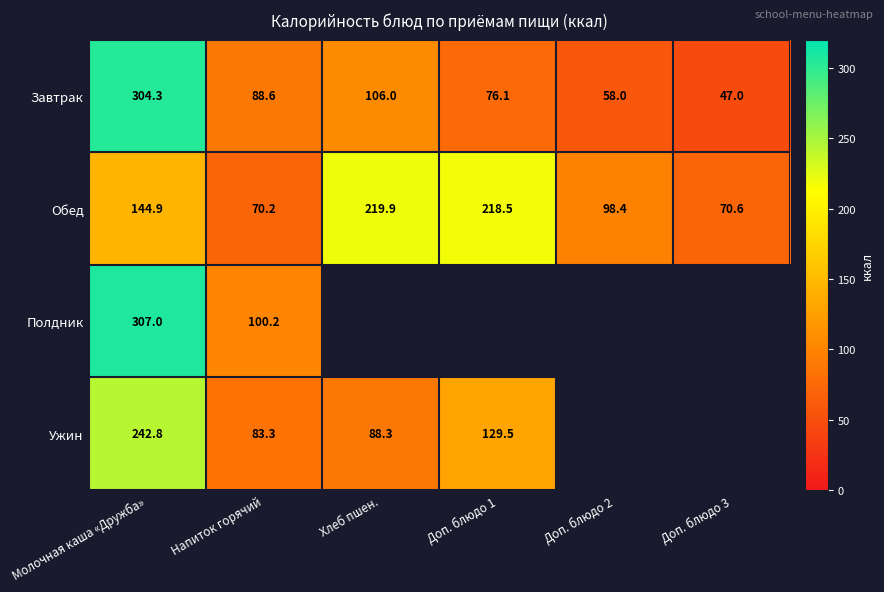

Where does the Завтрак series first go above 88?

Молочная каша «Дружба»